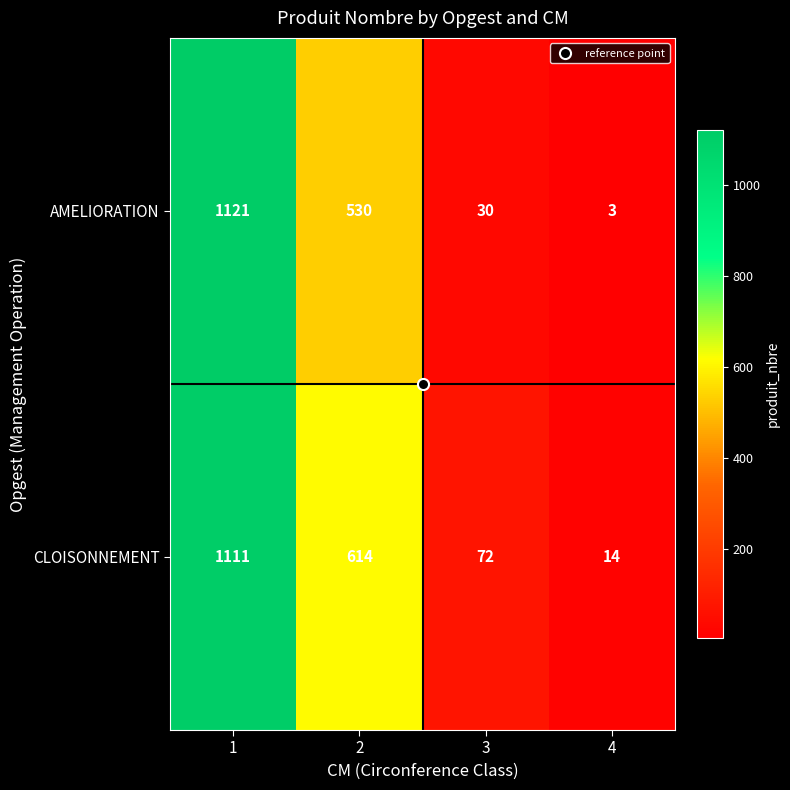

What is the difference between the maximum and minimum values in the AMELIORATION series?

1118